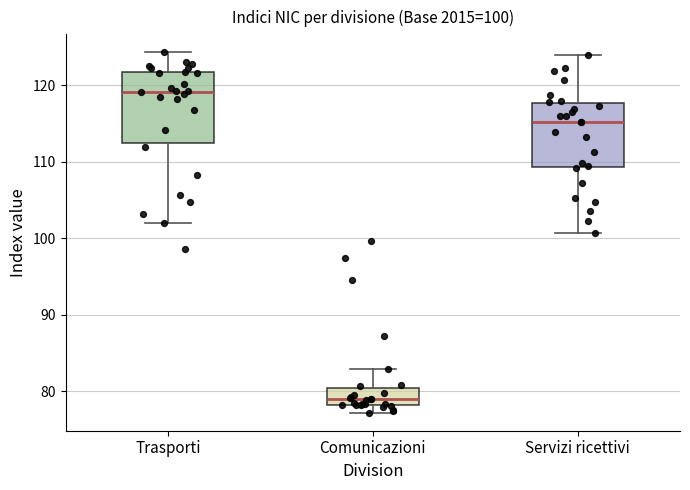

Which box has the highest median line?

Trasporti